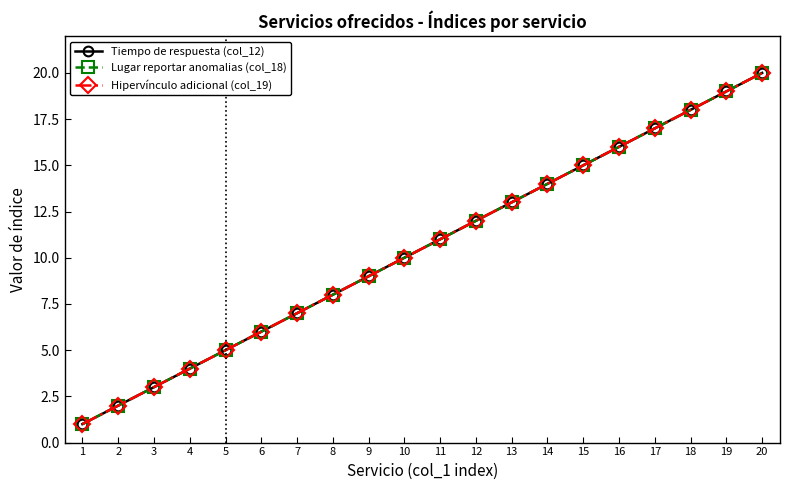

Does the chart have visible grid lines?

No